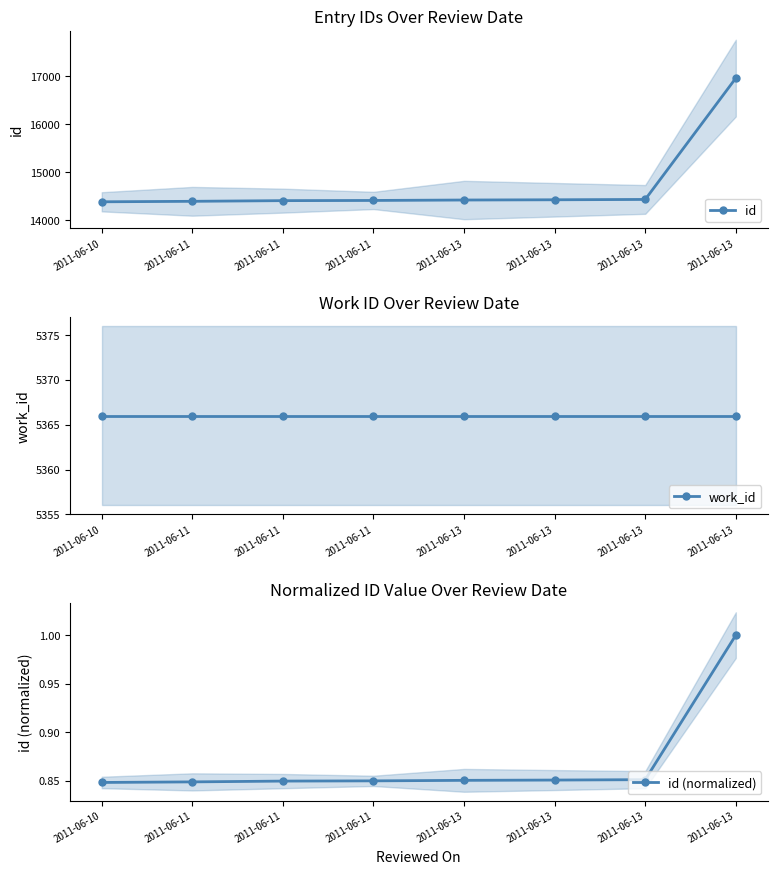

The value of id (normalized) at 2011-06-11 is 1.5. True or false?

False